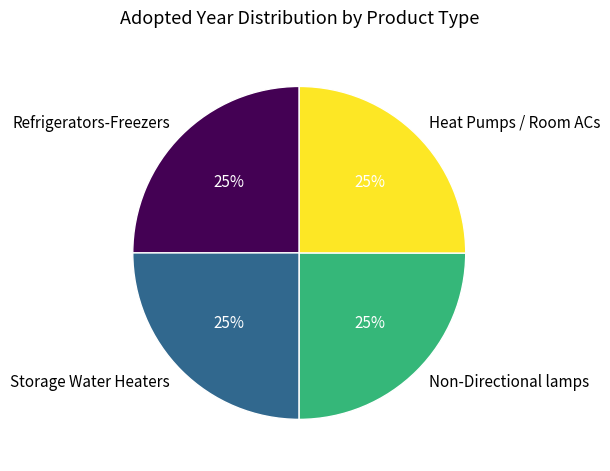

Approximately how many times larger is the value at Heat Pumps / Room ACs compared to Refrigerators-Freezers?

1.0